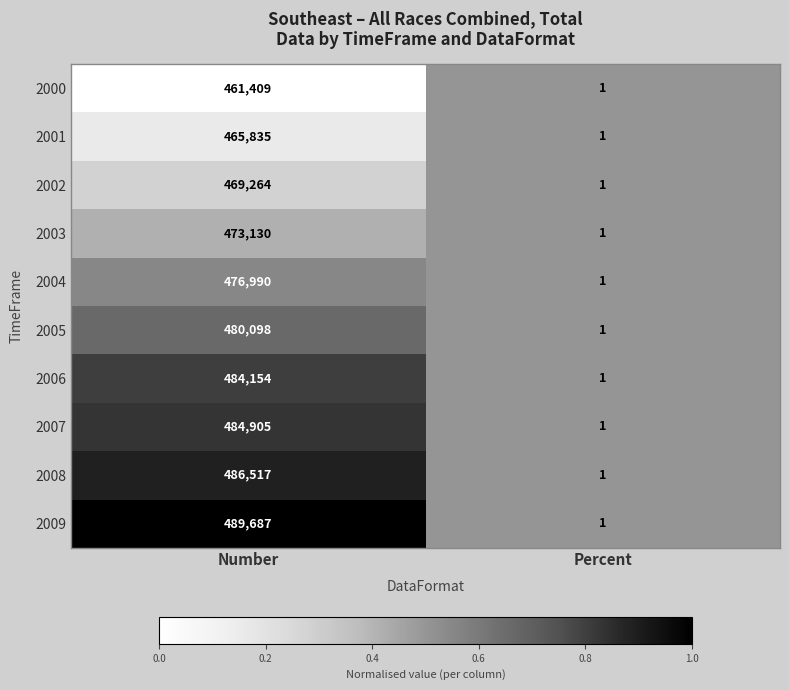

Rank the series by their maximum value, from highest to lowest.

2009, 2008, 2007, 2006, 2005, 2004, 2003, 2002, 2001, 2000